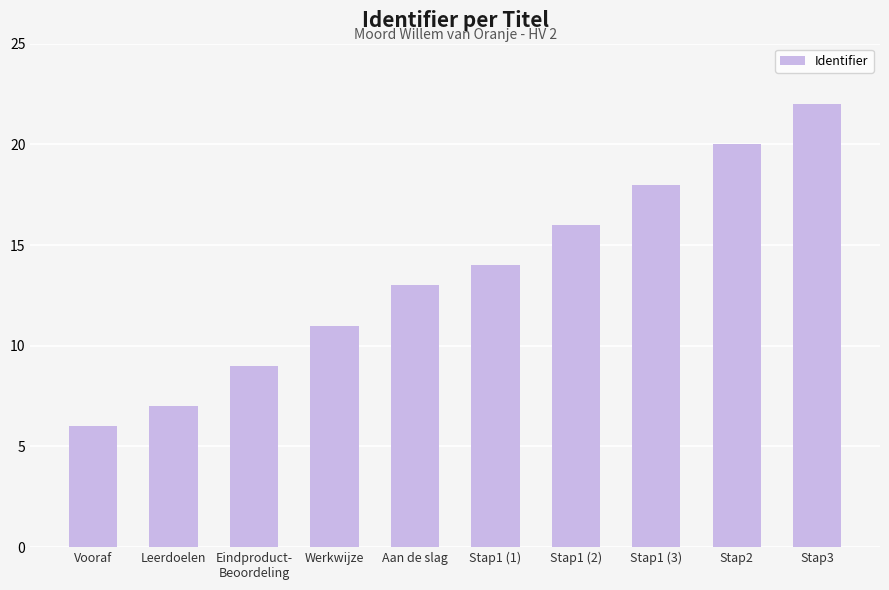

Reading right to left, list all the values displayed in this chart.

1855752	1855750	1855748	1855746	1855744	1855743	1855741	1855739	1855737	1855736